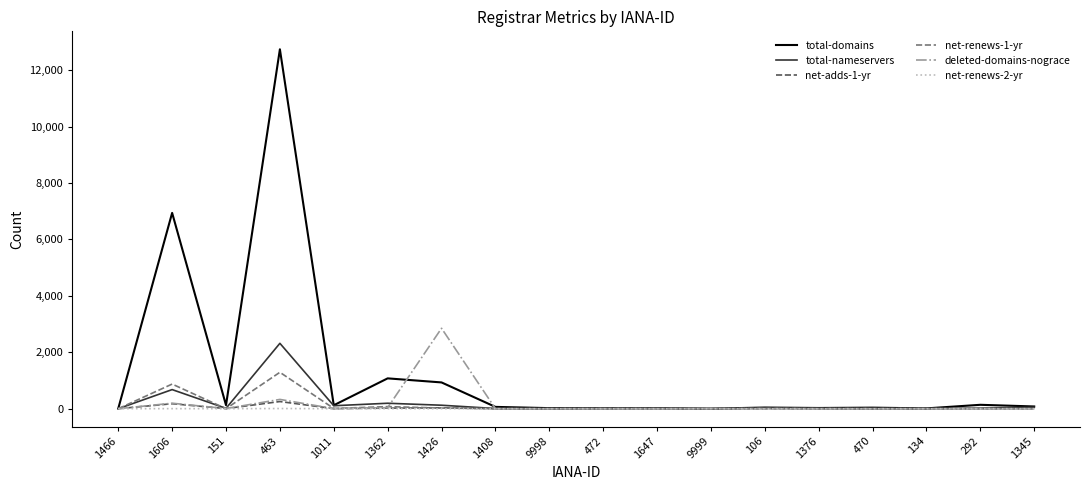

The deleted-domains-nograce series shows 1147 at 1426. True or false?

False